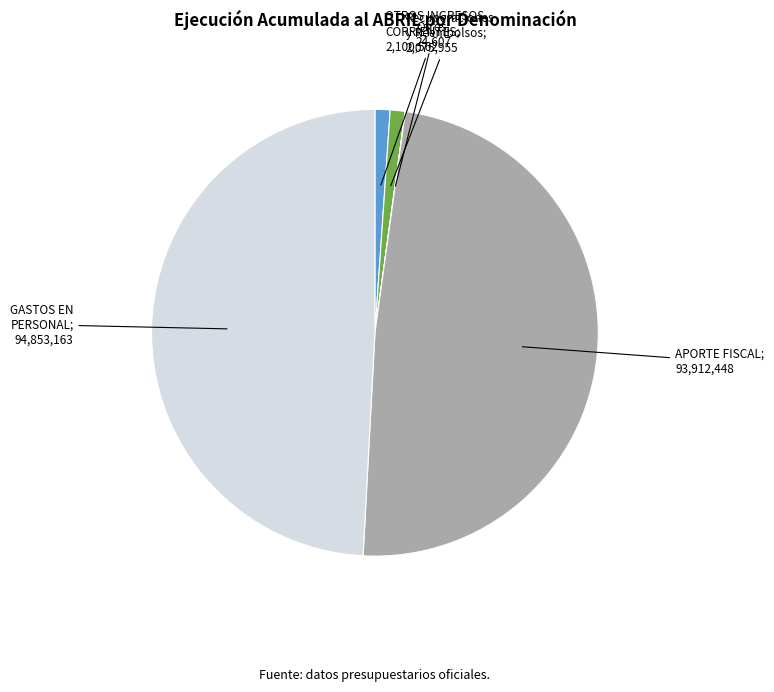

Is there any slice that represents more than half of the pie?

No